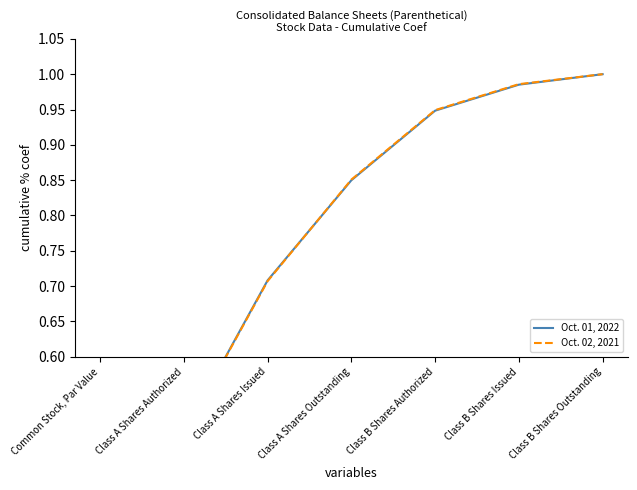

Reading right to left, transcribe all the data shown in this chart.

Oct. 01, 2022: Class B Shares Outstanding=1.0	Class B Shares Issued=1.0	Class B Shares Authorized=0.9	Class A Shares Outstanding=0.8	Class A Shares Issued=0.7	Class A Shares Authorized=0.5	Common Stock, Par Value=0.0
Oct. 02, 2021: Class B Shares Outstanding=1.0	Class B Shares Issued=1.0	Class B Shares Authorized=0.9	Class A Shares Outstanding=0.9	Class A Shares Issued=0.7	Class A Shares Authorized=0.5	Common Stock, Par Value=0.0